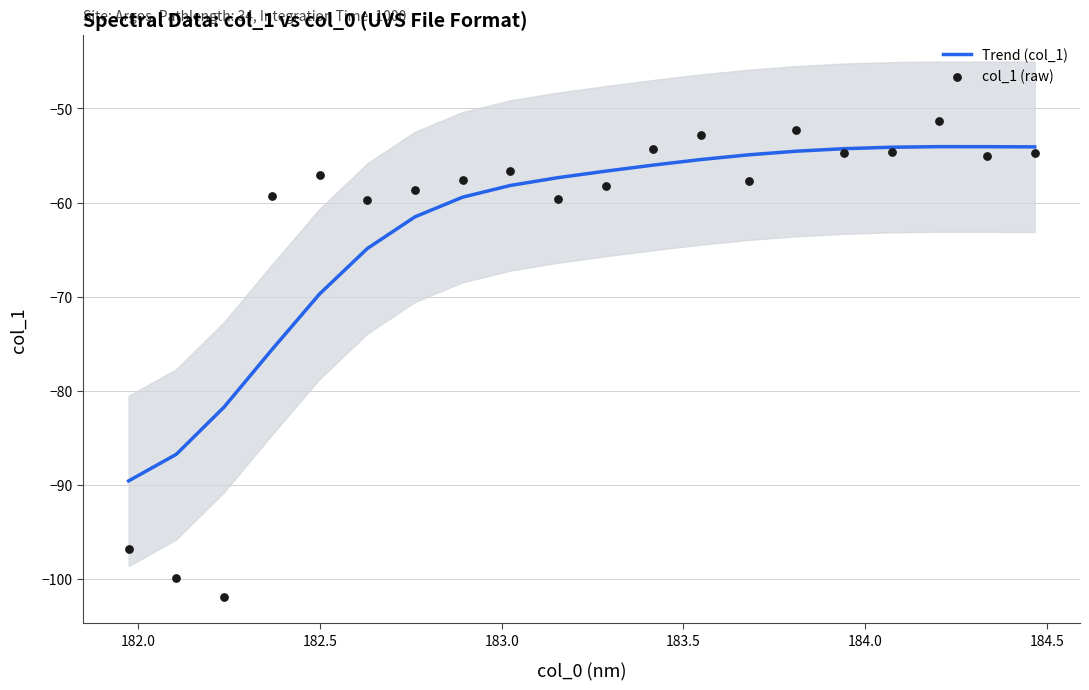

Which series has the widest spread of Y values?

col_1 (raw)